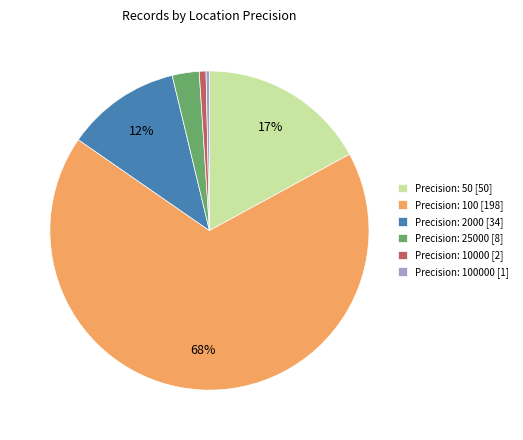

Which category has the biggest portion of the pie?

Precision: 100 [198]